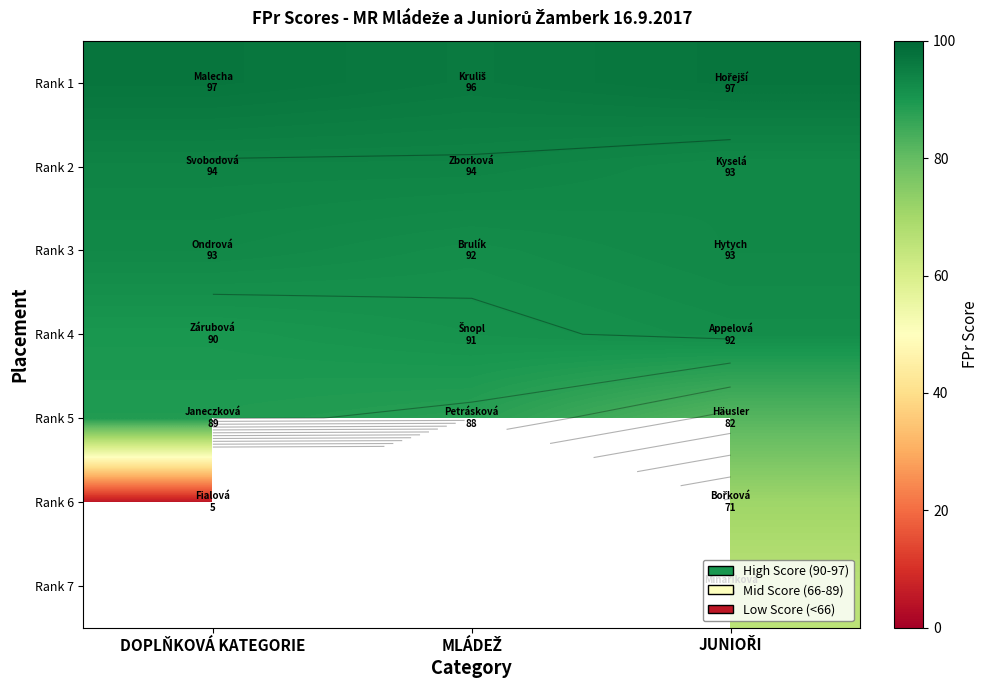

At which category is the sum across all series the highest?

JUNIOŘI